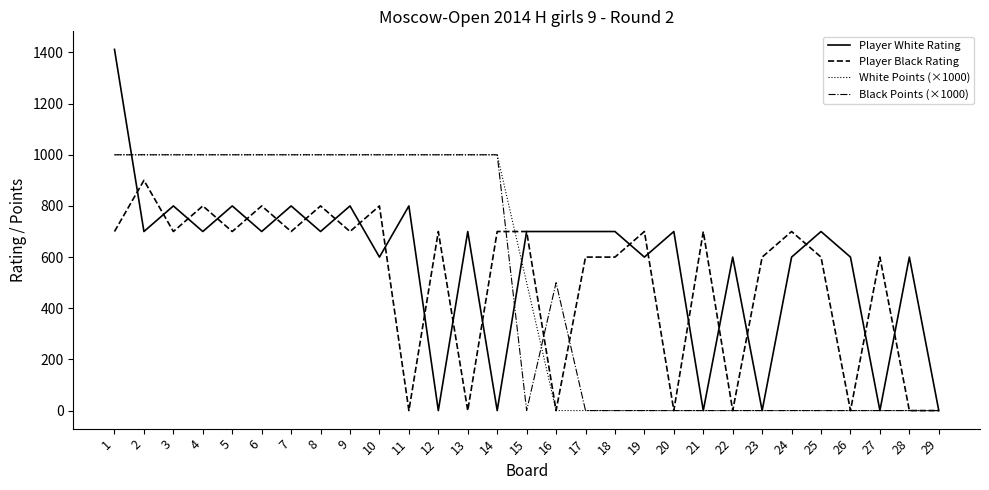

Which series has the largest total across all categories?

Player White Rating